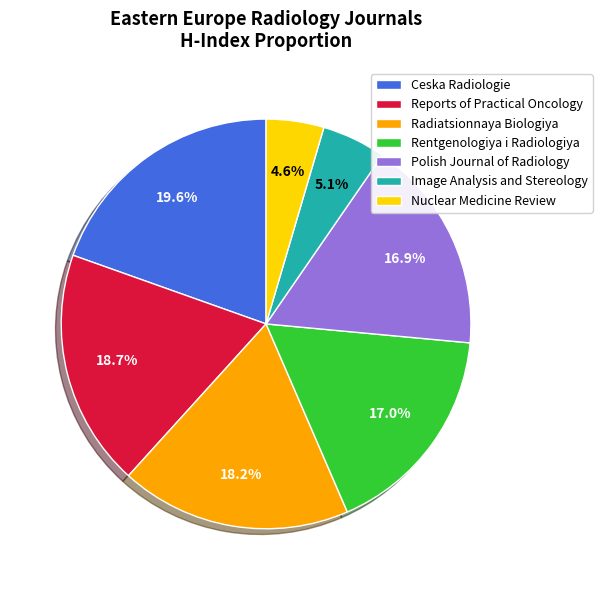

Which slice is the smallest?

Nuclear Medicine Review